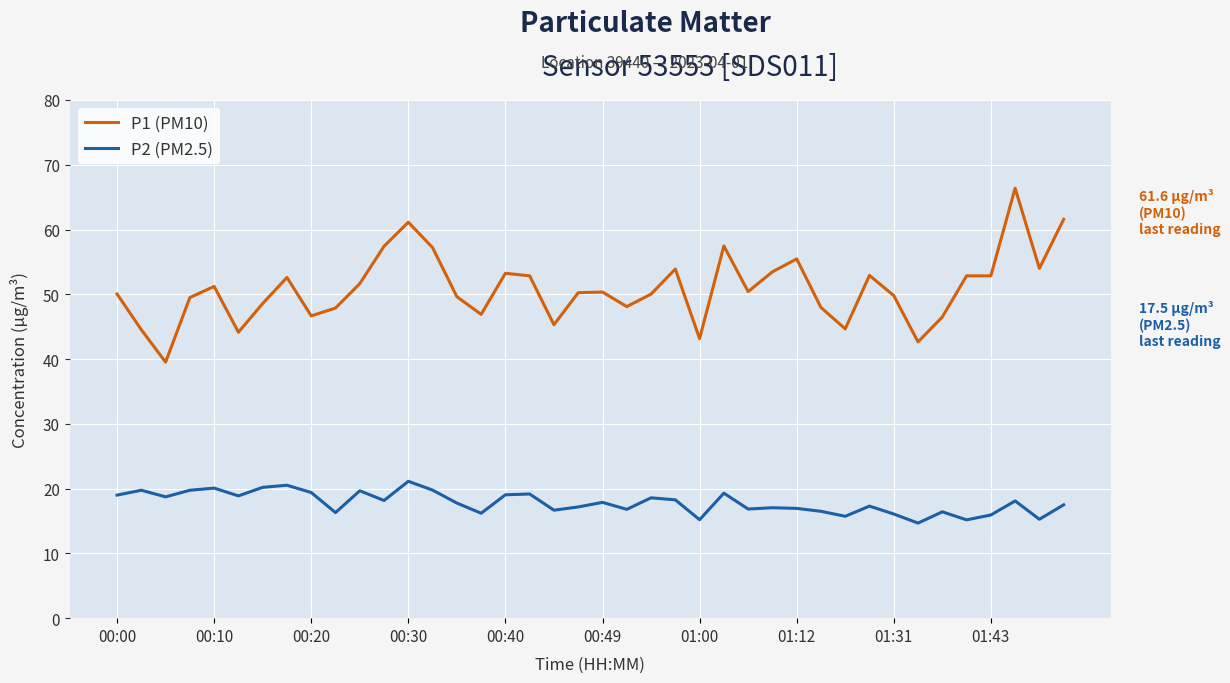

Which series has the largest total across all categories?

P1 (PM10)